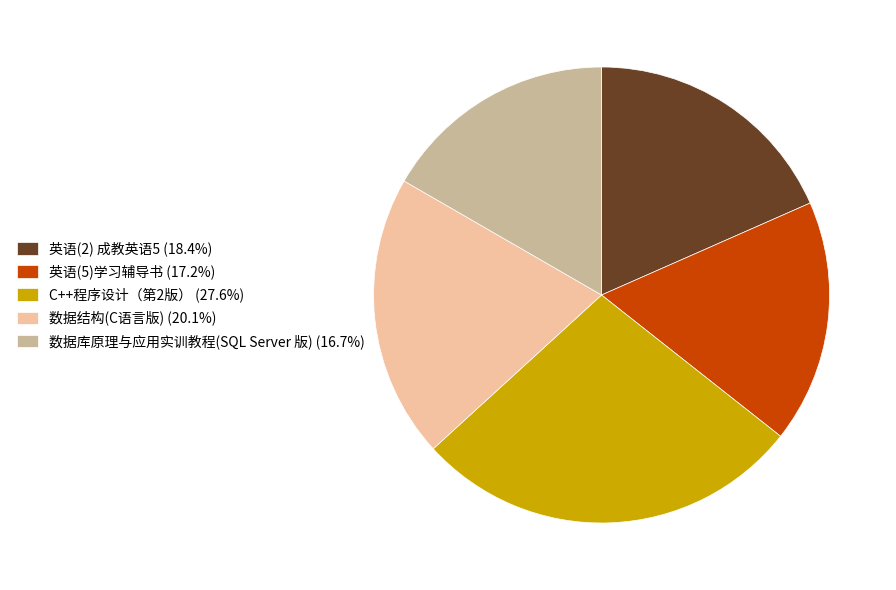

Is there any slice that represents more than half of the pie?

No